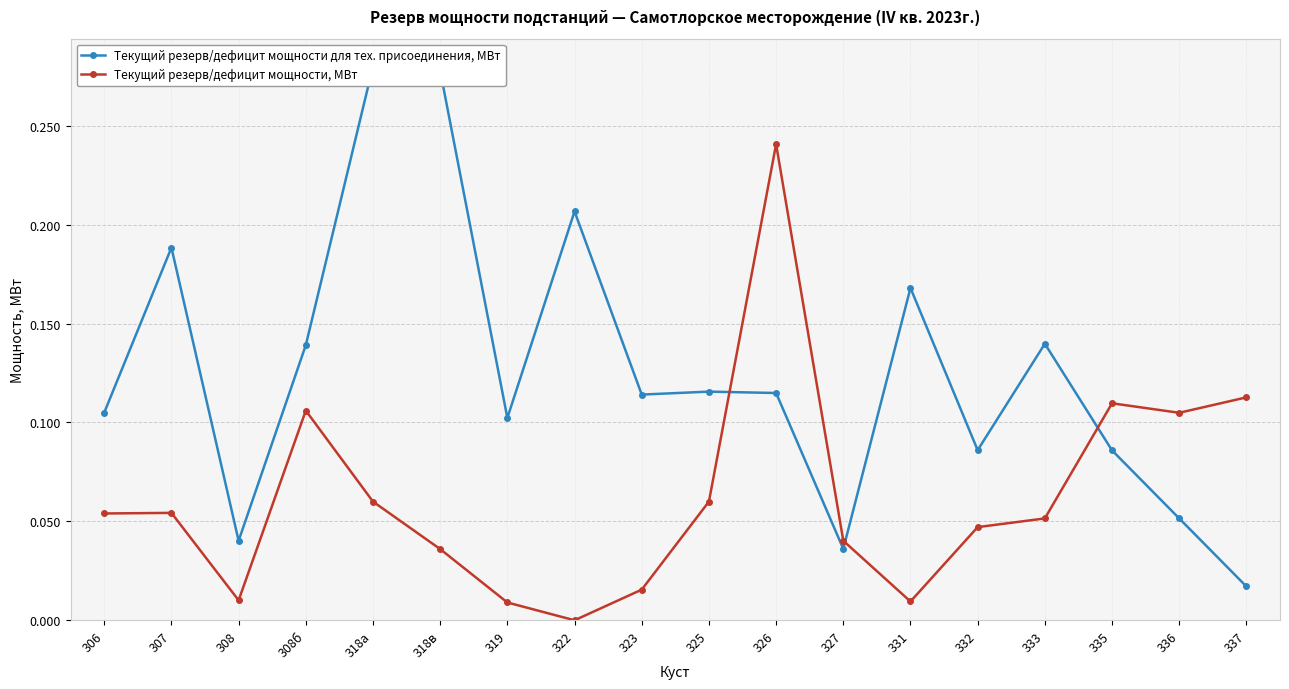

At which category does Текущий резерв/дефицит мощности, МВт reach its first local peak?

307